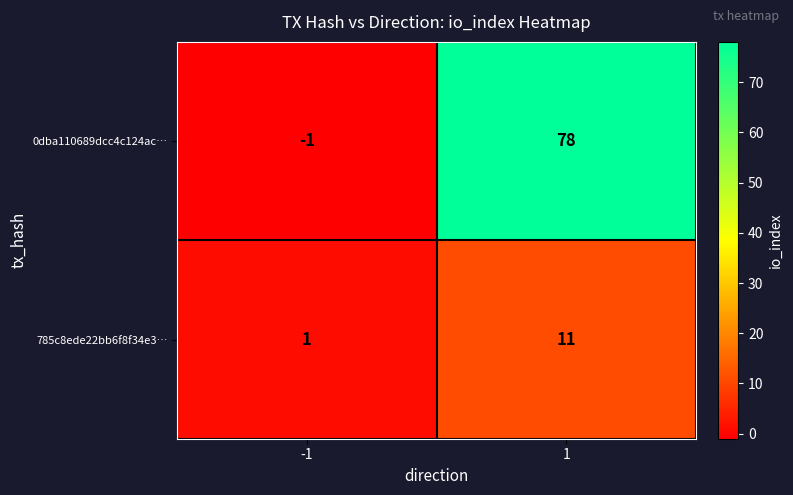

At 1, list the series in order from smallest to largest.

785c8ede22bb6f8f34e3…, 0dba110689dcc4c124ac…